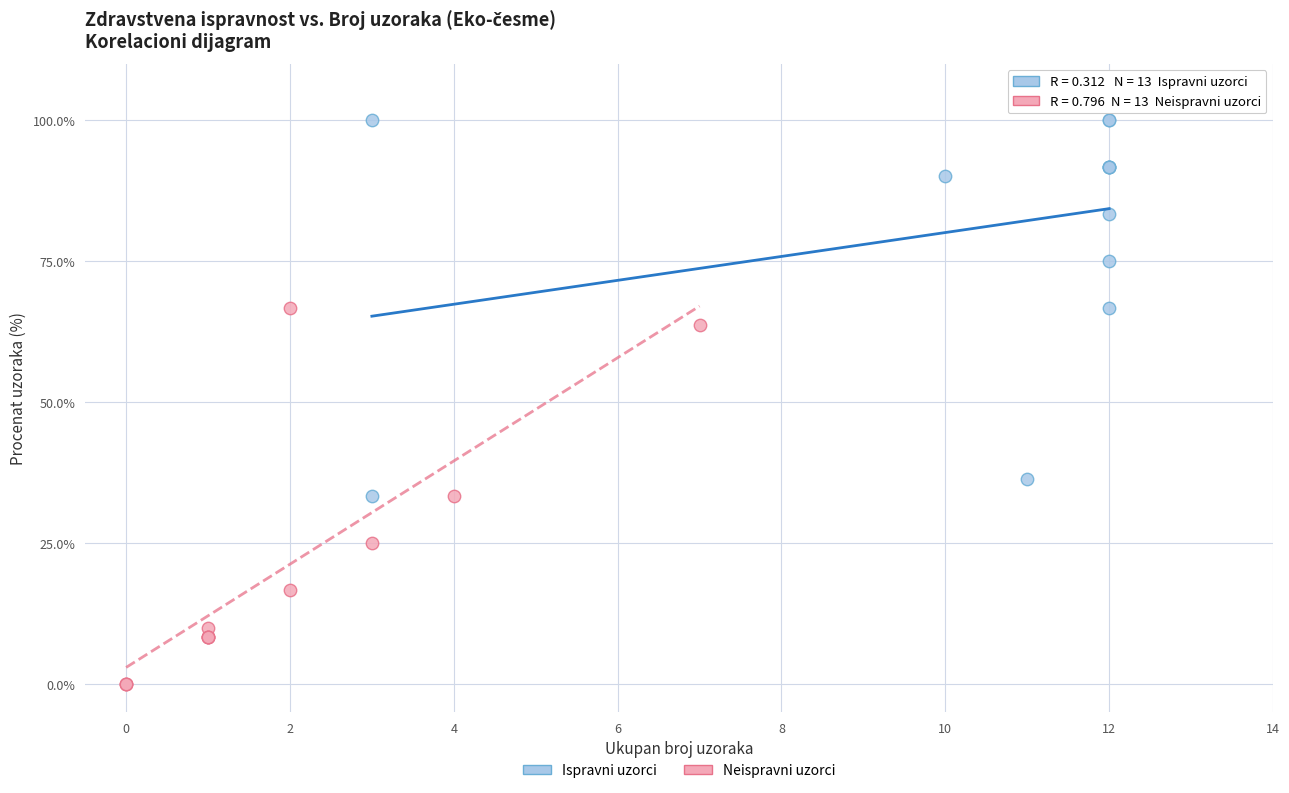

Which series contains the highest Y value?

Ispravni uzorci